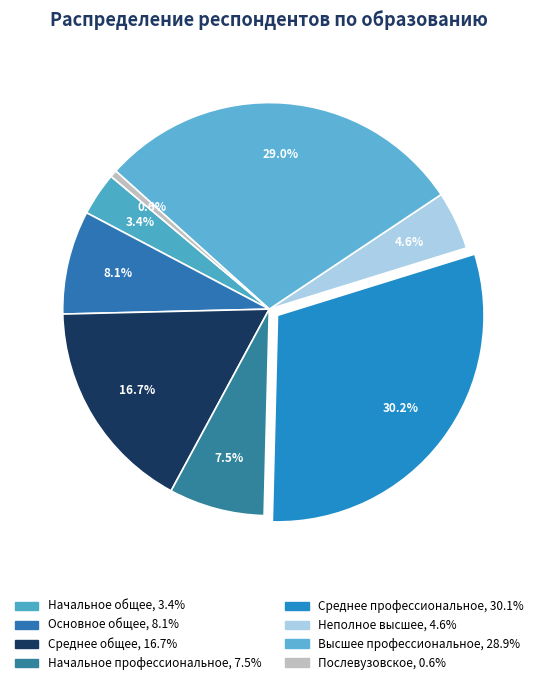

Combined, what portion of the pie is Основное общее and Среднее общее?

24.8%